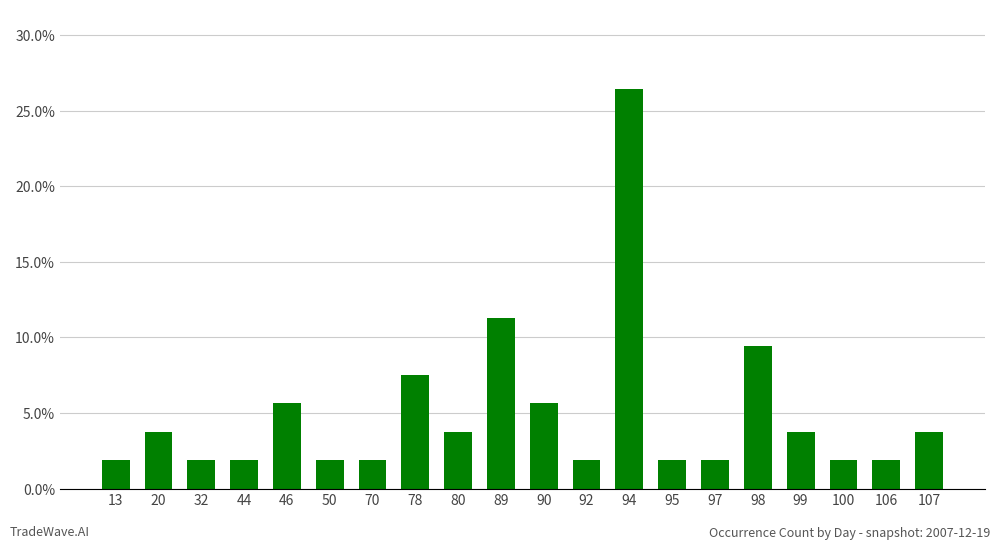

List the labels in order of value, smallest first.

13, 32, 44, 50, 70, 92, 95, 97, 100, 106, 20, 80, 99, 107, 46, 90, 78, 98, 89, 94